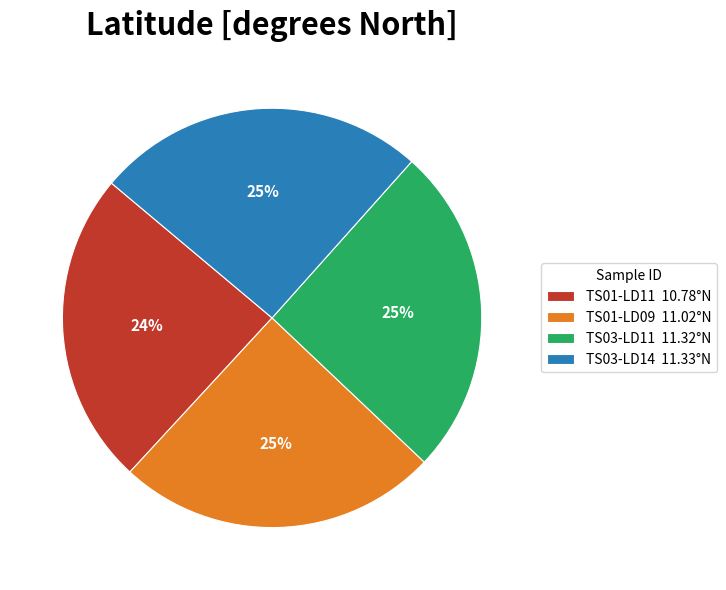

Does any single category account for the majority?

No